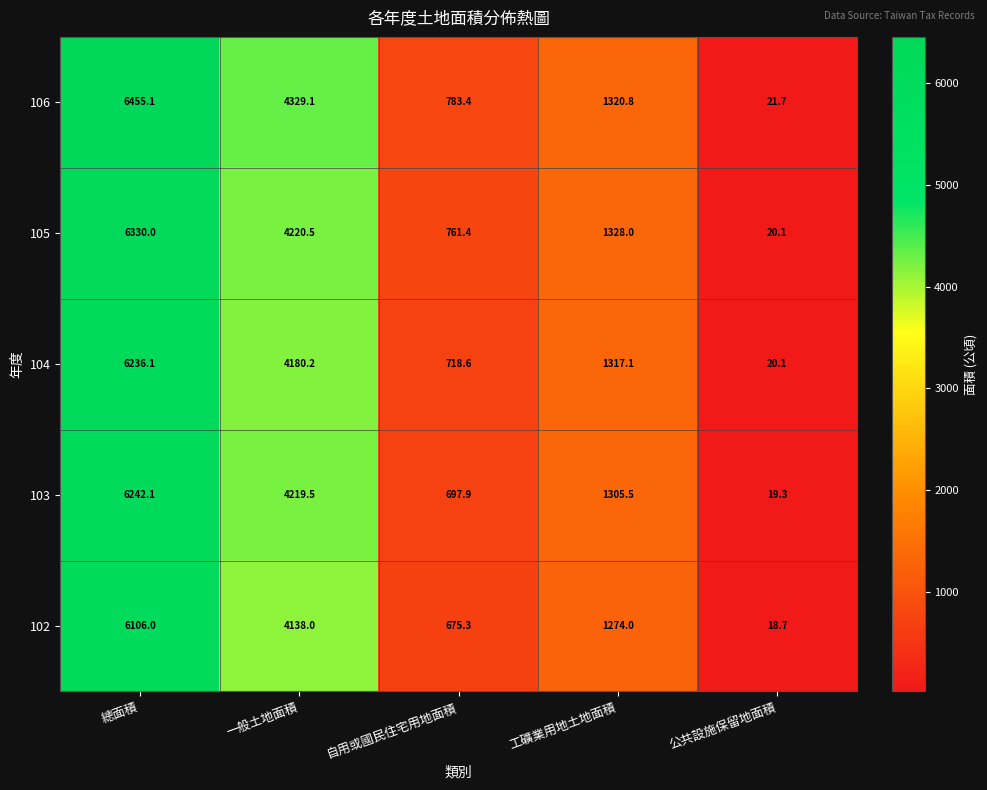

What is the total value across all series at 工礦業用地土地面積?

6545.4